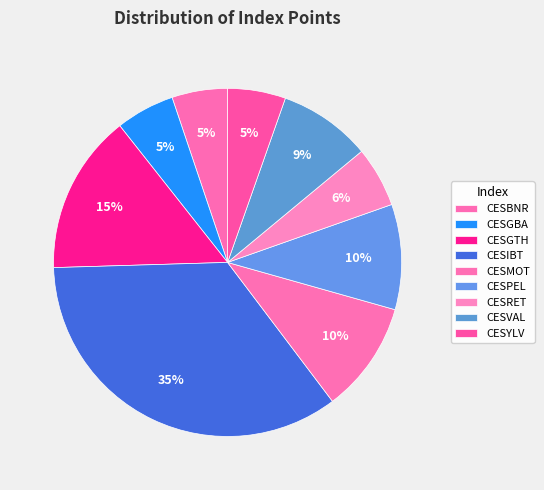

Count the number of slices in the pie.

9